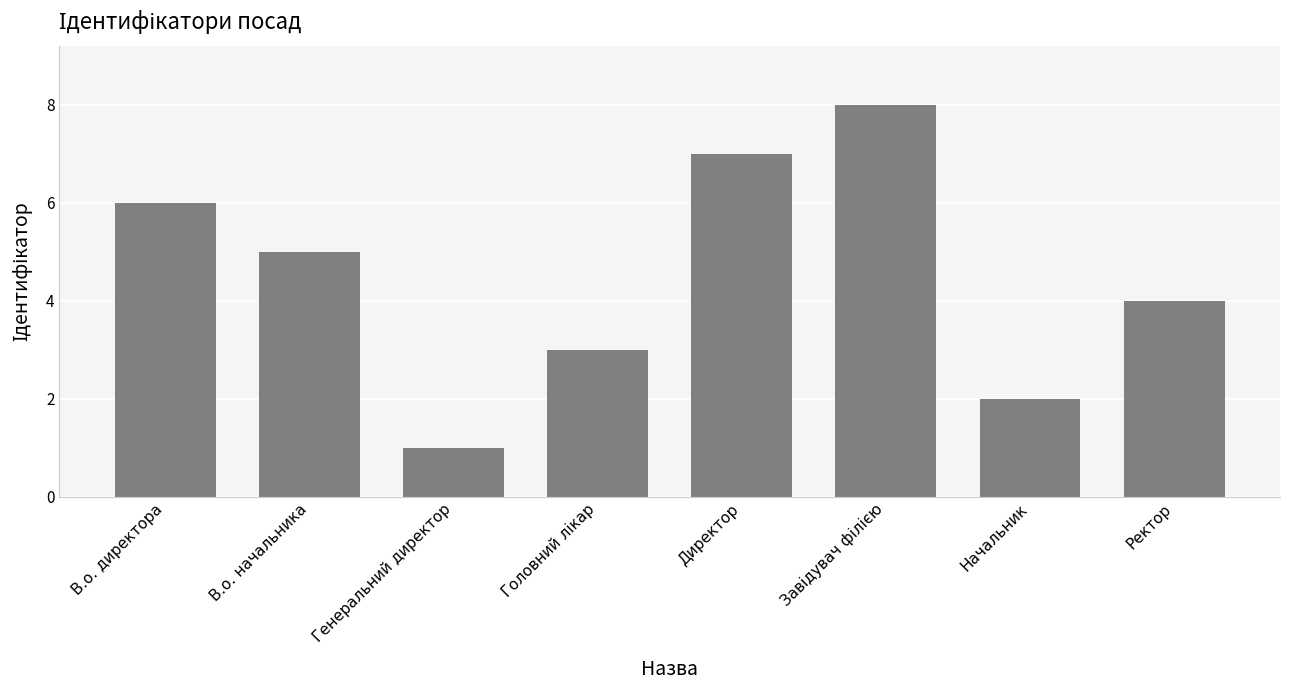

How many categories are shown in the chart?

8